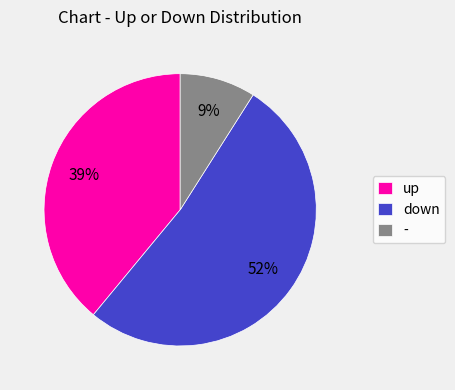

True or false: - accounts for 1% of the total.

False